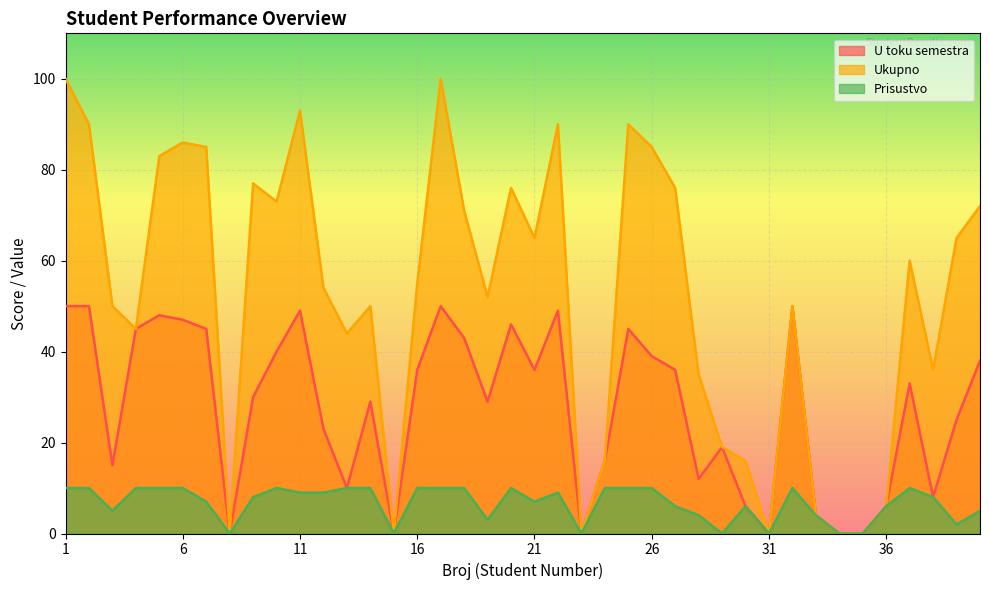

In U toku semestra, how many points are higher than both neighbors (excluding endpoints)?

10